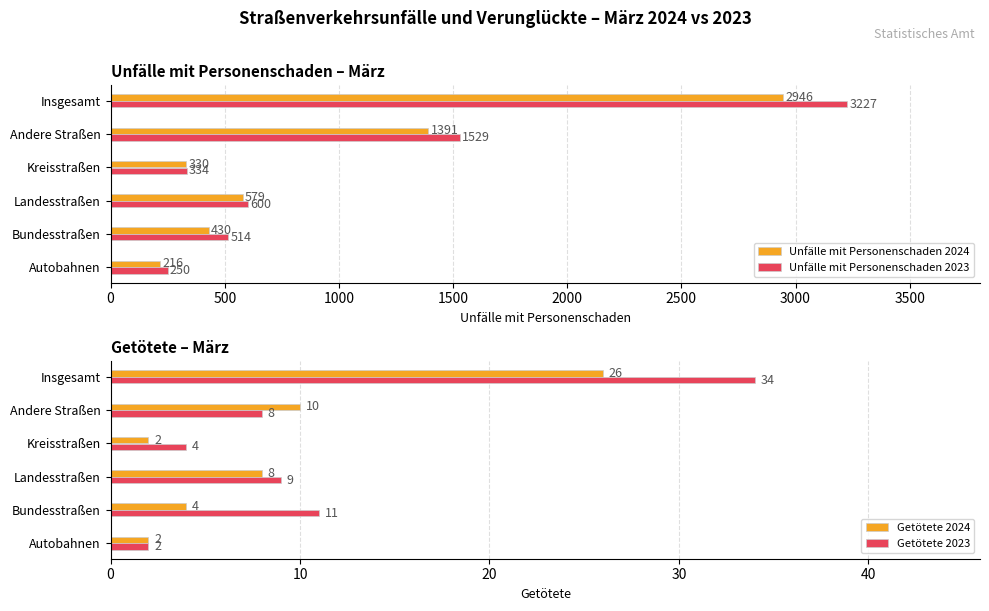

What is the value of the Getötete 2023 bar at the 5th from the left?

8